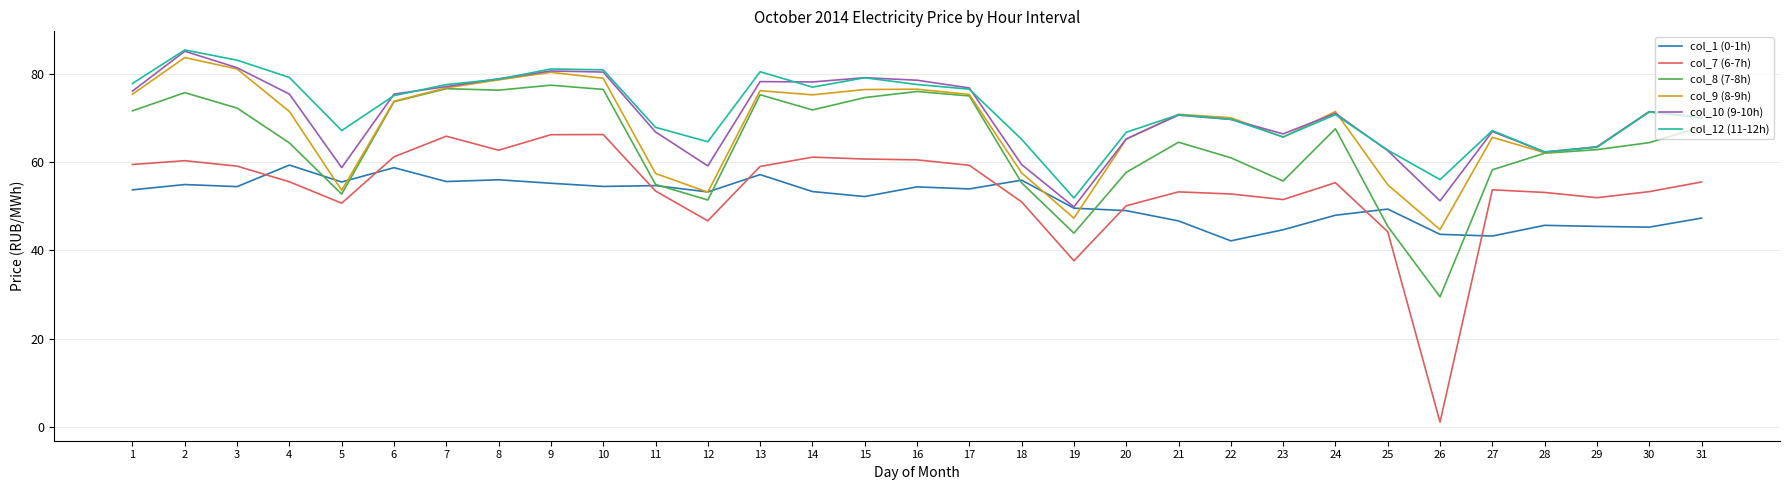

What is the total value across all series at 7?

429.5